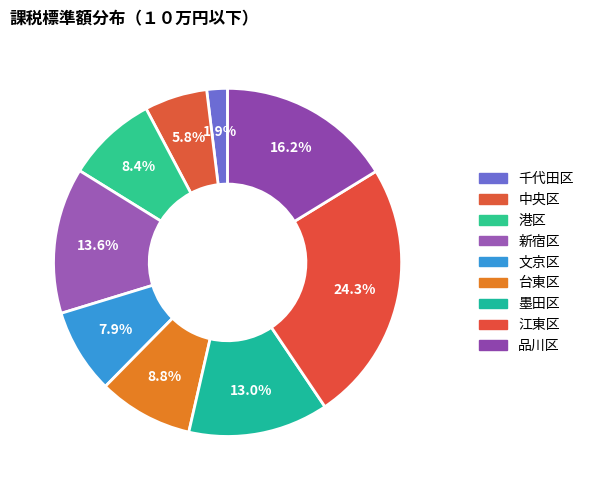

To the nearest percent, what is the average slice percentage?

11%